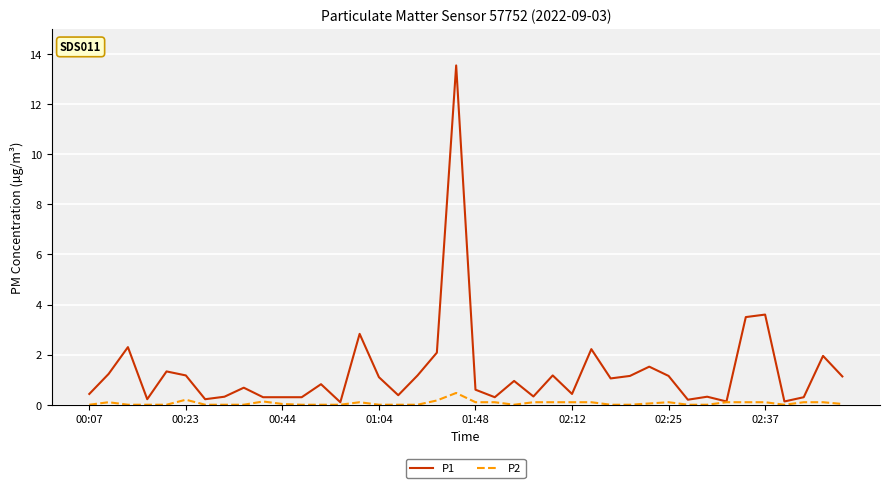

List the series in order of their overall mean, highest first.

P1, P2